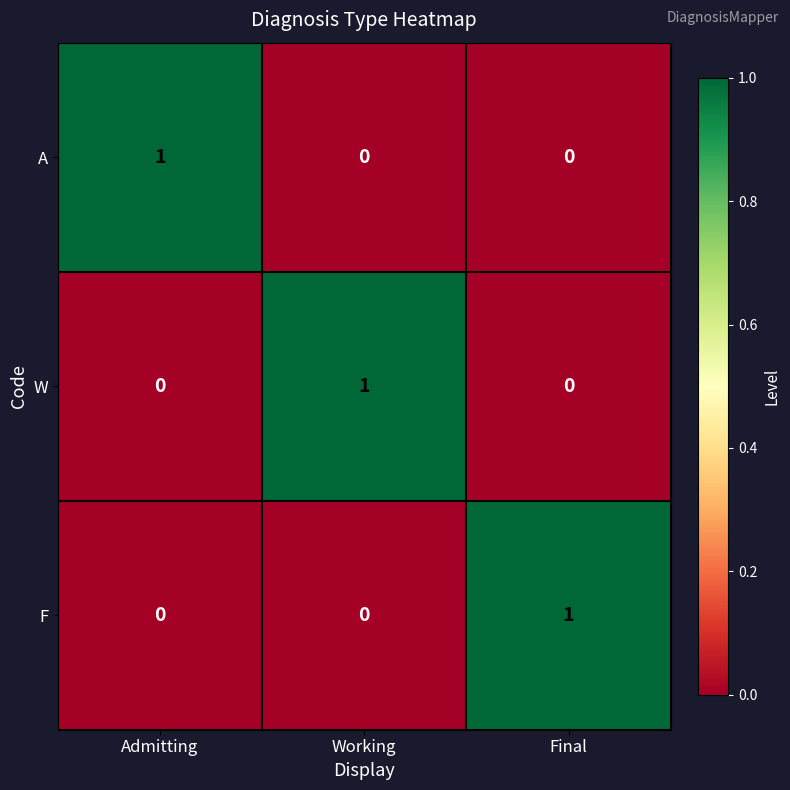

Reading left to right, list all the values displayed in this chart.

A: 1	0	0
W: 0	1	0
F: 0	0	1